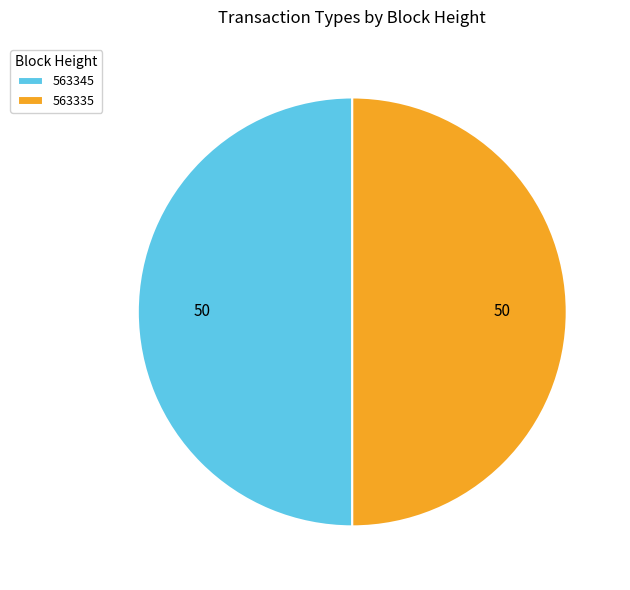

How many segments does this pie chart have?

2